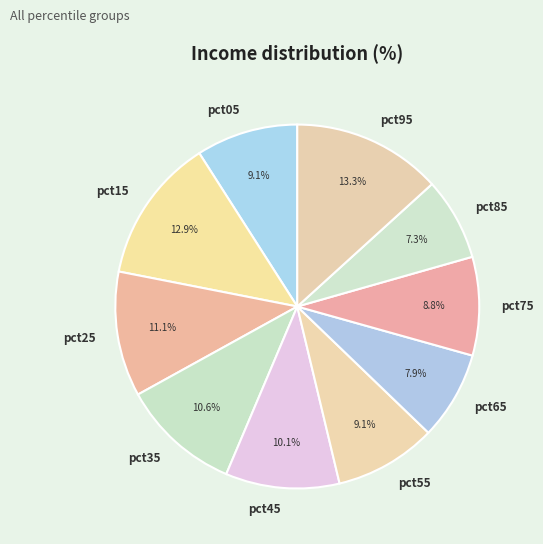

What is the smallest slice in the pie chart?

pct85